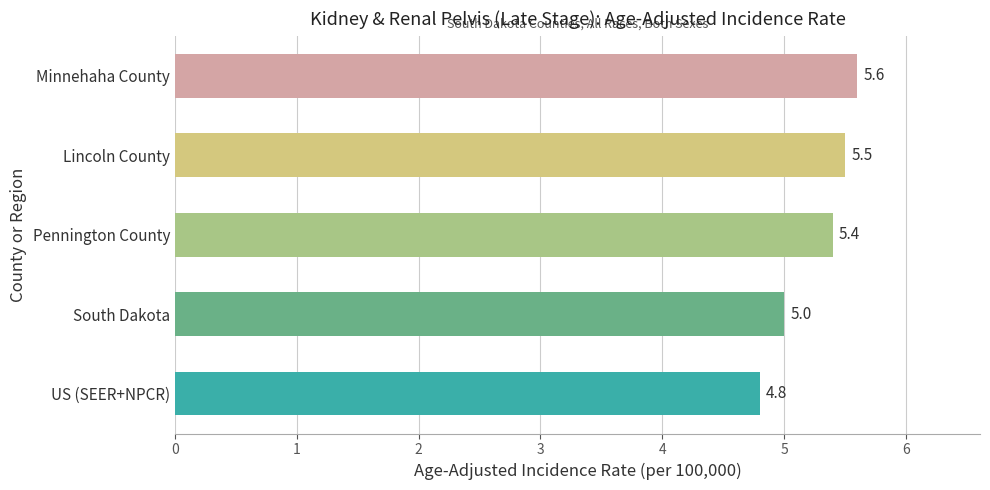

What is the greatest value displayed?

5.6